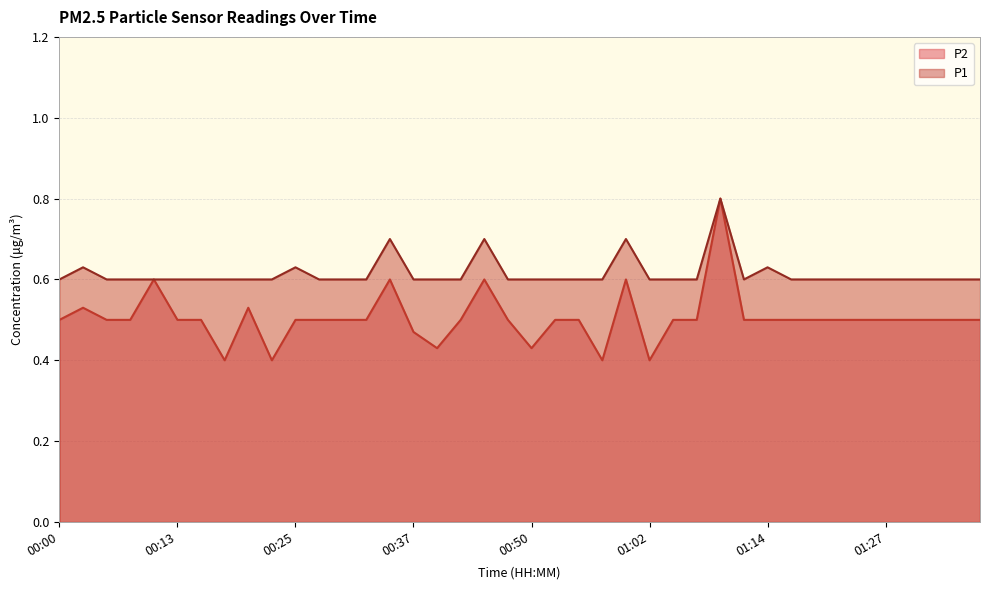

What is the value of the P1 point at the 21st from the left?

0.6